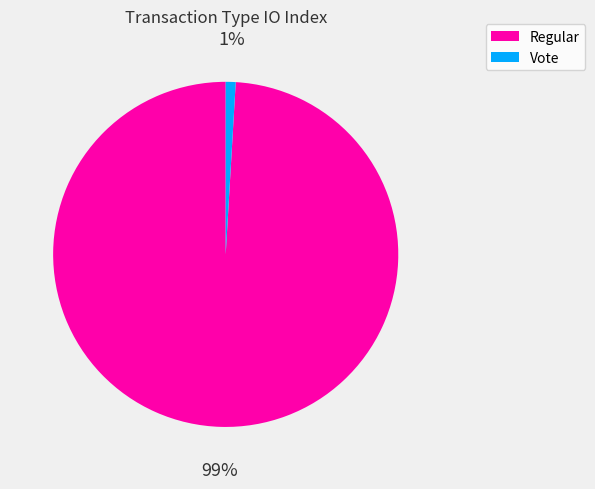

What percentage is the Regular slice, to the nearest percent?

99%